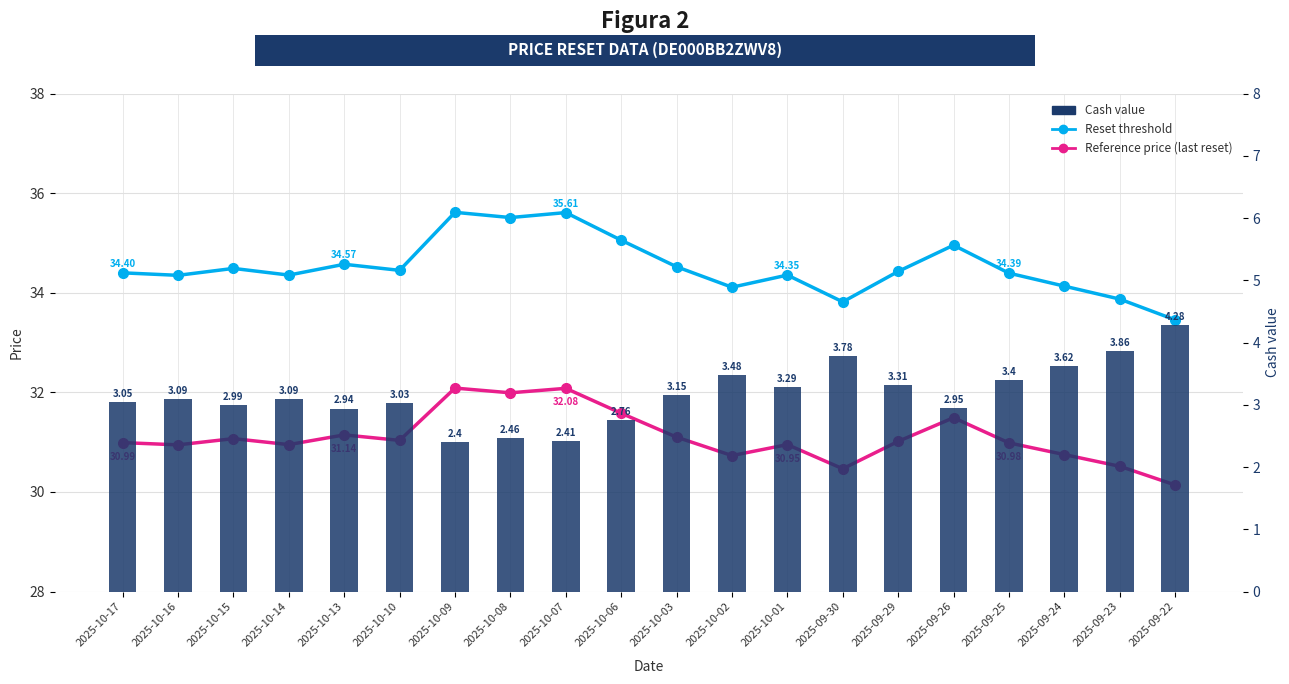

What is the label of the 12th bar from the left?

2025-10-02